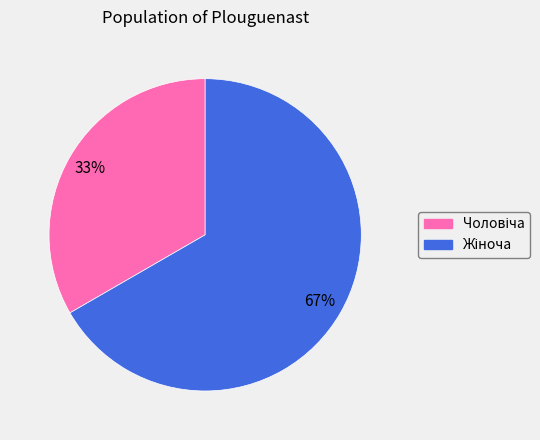

Is there a majority slice in this chart?

Yes